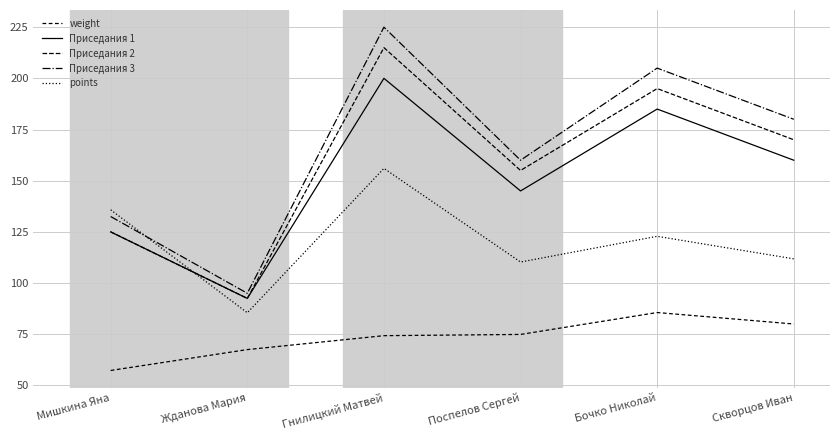

Is this an area chart (filled region under the line)?

No